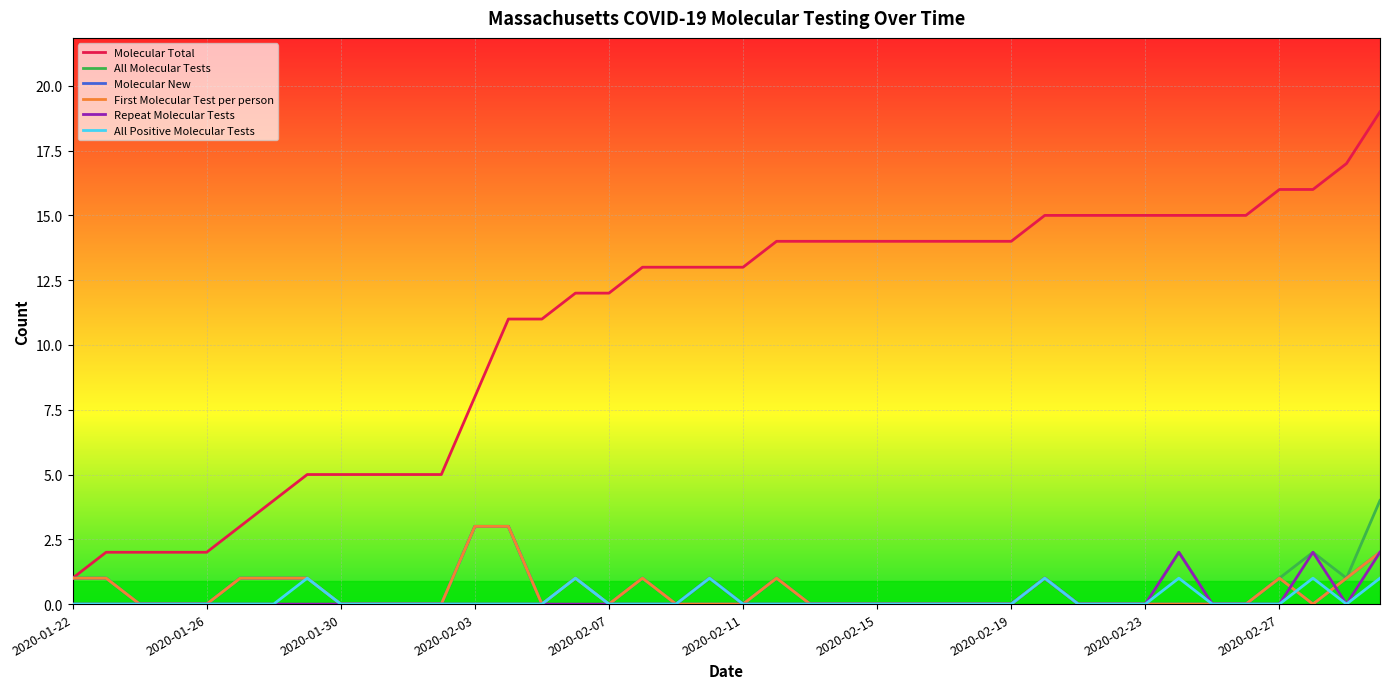

Reading right to left, transcribe all the data shown in this chart.

Molecular Total: 19	17	16	16	15	15	15	15	15	15	15	14	14	14	14	14	14	14	14	13	13	13	13	12	12	11	11	8	5	5	5	5	5	4	3	2	2	2	2	1
All Molecular Tests: 4	1	2	1	0	0	2	0	0	0	1	0	0	0	0	0	0	0	1	0	1	0	1	0	1	0	3	3	0	0	0	0	1	1	1	0	0	0	1	1
Molecular New: 2	1	0	1	0	0	0	0	0	0	1	0	0	0	0	0	0	0	1	0	0	0	1	0	1	0	3	3	0	0	0	0	1	1	1	0	0	0	1	1
First Molecular Test per person: 2	1	0	1	0	0	0	0	0	0	1	0	0	0	0	0	0	0	1	0	0	0	1	0	1	0	3	3	0	0	0	0	1	1	1	0	0	0	1	1
Repeat Molecular Tests: 2	0	2	0	0	0	2	0	0	0	1	0	0	0	0	0	0	0	0	0	1	0	0	0	0	0	0	0	0	0	0	0	0	0	0	0	0	0	0	0
All Positive Molecular Tests: 1	0	1	0	0	0	1	0	0	0	1	0	0	0	0	0	0	0	0	0	1	0	0	0	1	0	0	0	0	0	0	0	1	0	0	0	0	0	0	0